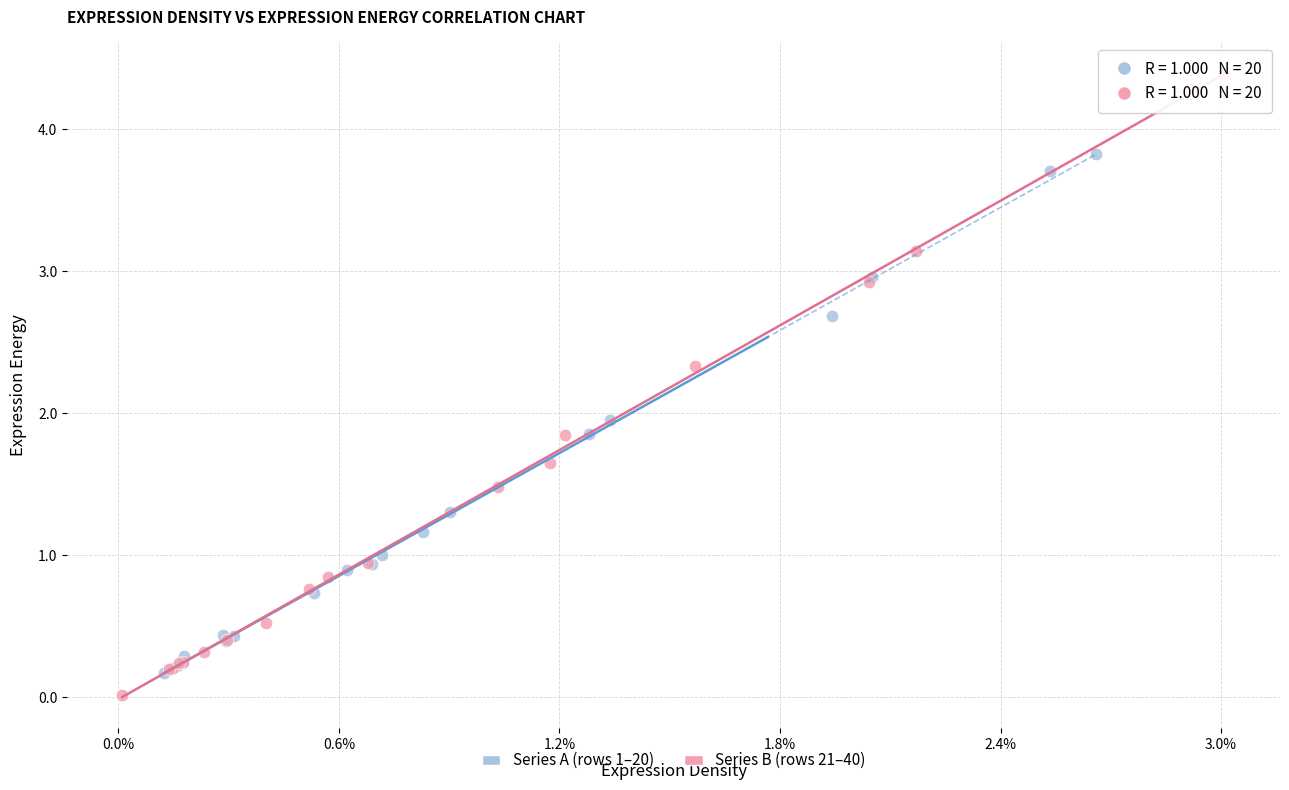

Which series reaches the minimum Y coordinate?

Series B (rows 21–40)